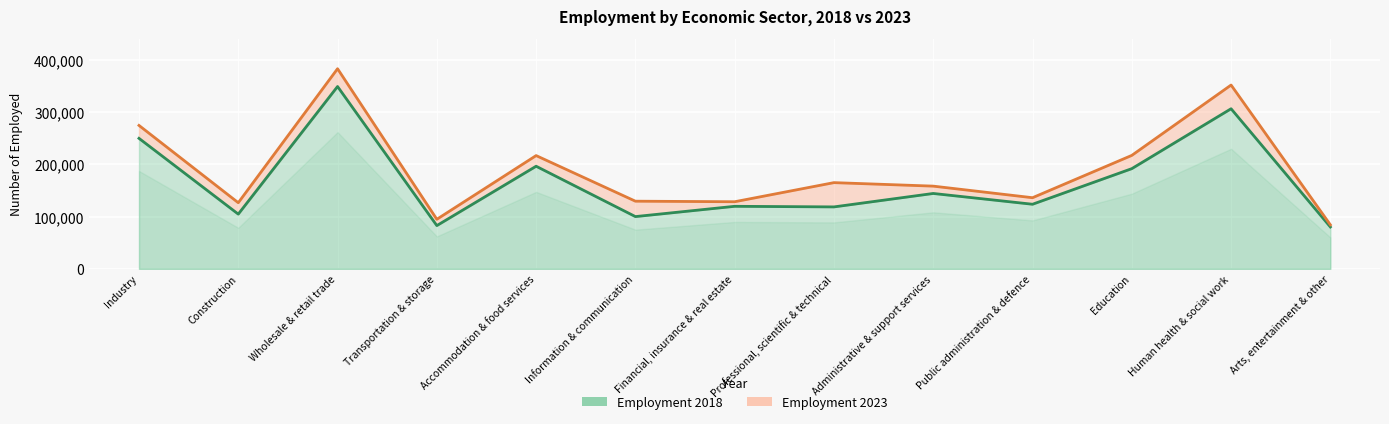

Which series changed the most between Administrative & support services and Arts, entertainment & other?

Employment 2023 line